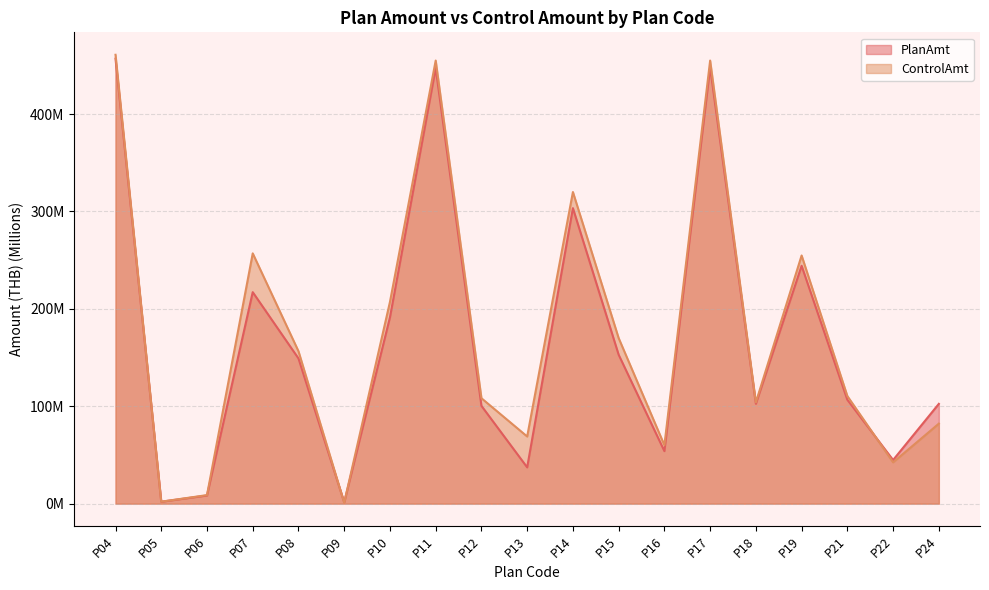

Reading left to right, transcribe all the data shown in this chart.

PlanAmt: P04=456.9	P05=1.9	P06=8.3	P07=217.2	P08=149.1	P09=1.4	P10=191.3	P11=447.3	P12=100.4	P13=37.2	P14=303.4	P15=152.9	P16=53.9	P17=448.1	P18=102.5	P19=244.2	P21=106.6	P22=44.8	P24=102.4
ControlAmt: P04=460.9	P05=2.0	P06=8.8	P07=257.0	P08=156.5	P09=1.0	P10=207.1	P11=455.0	P12=108.2	P13=68.9	P14=320.0	P15=170.0	P16=60.0	P17=455.0	P18=104.0	P19=254.8	P21=110.5	P22=42.4	P24=82.1